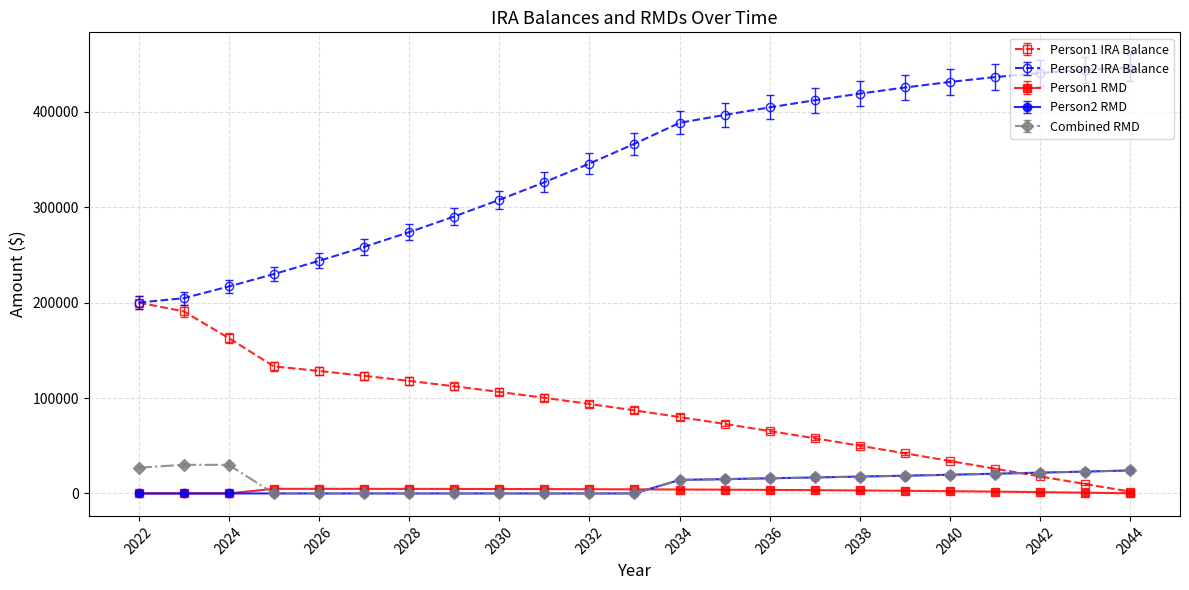

True or false: Person2 RMD and Person2 IRA Balance intersect in this chart.

False